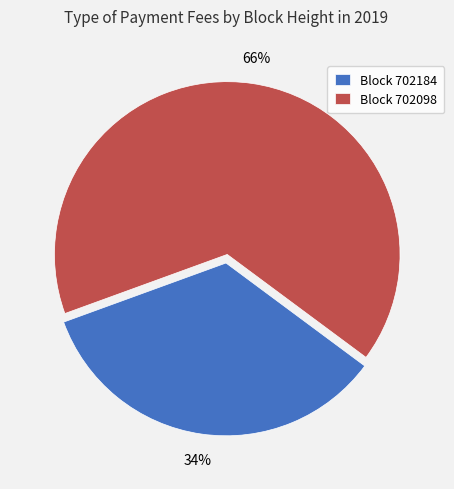

To the nearest percent, what is the average slice percentage?

50%